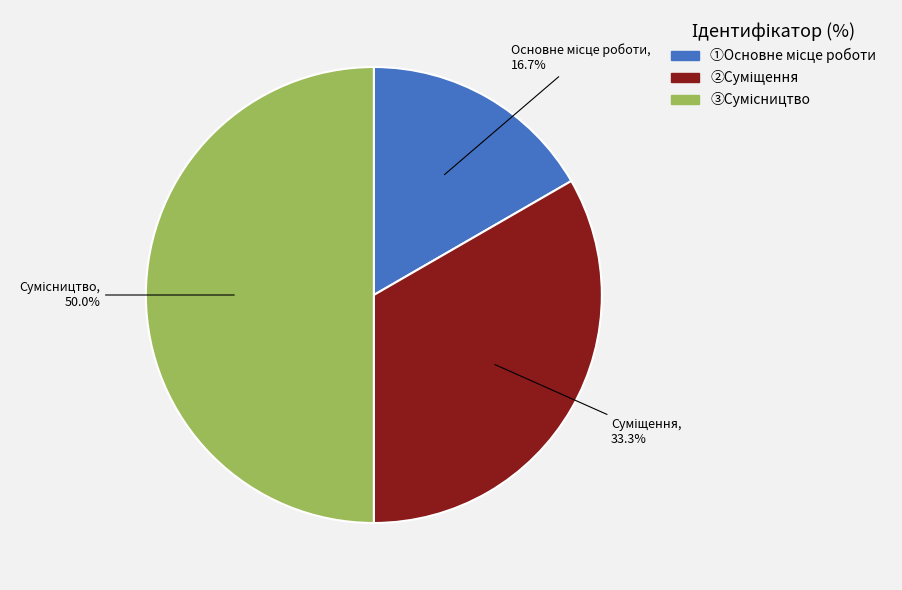

Is it true that Сумісництво is 63% of the pie?

False